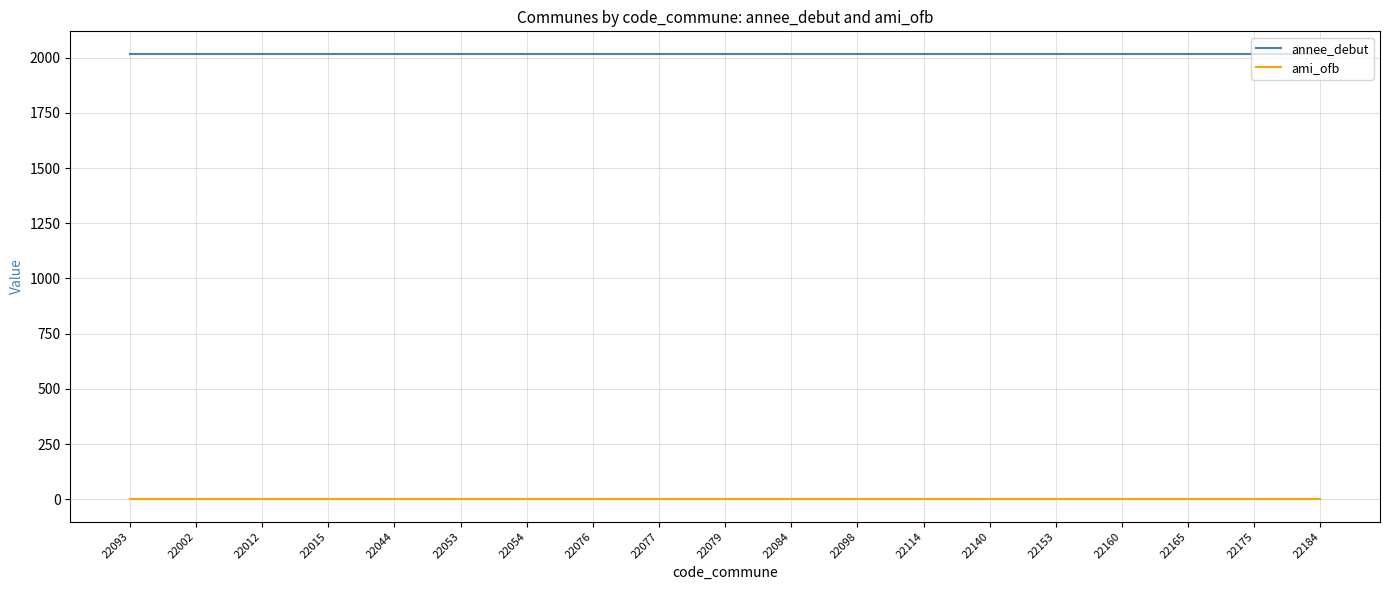

Is this an area chart (filled region under the line)?

No